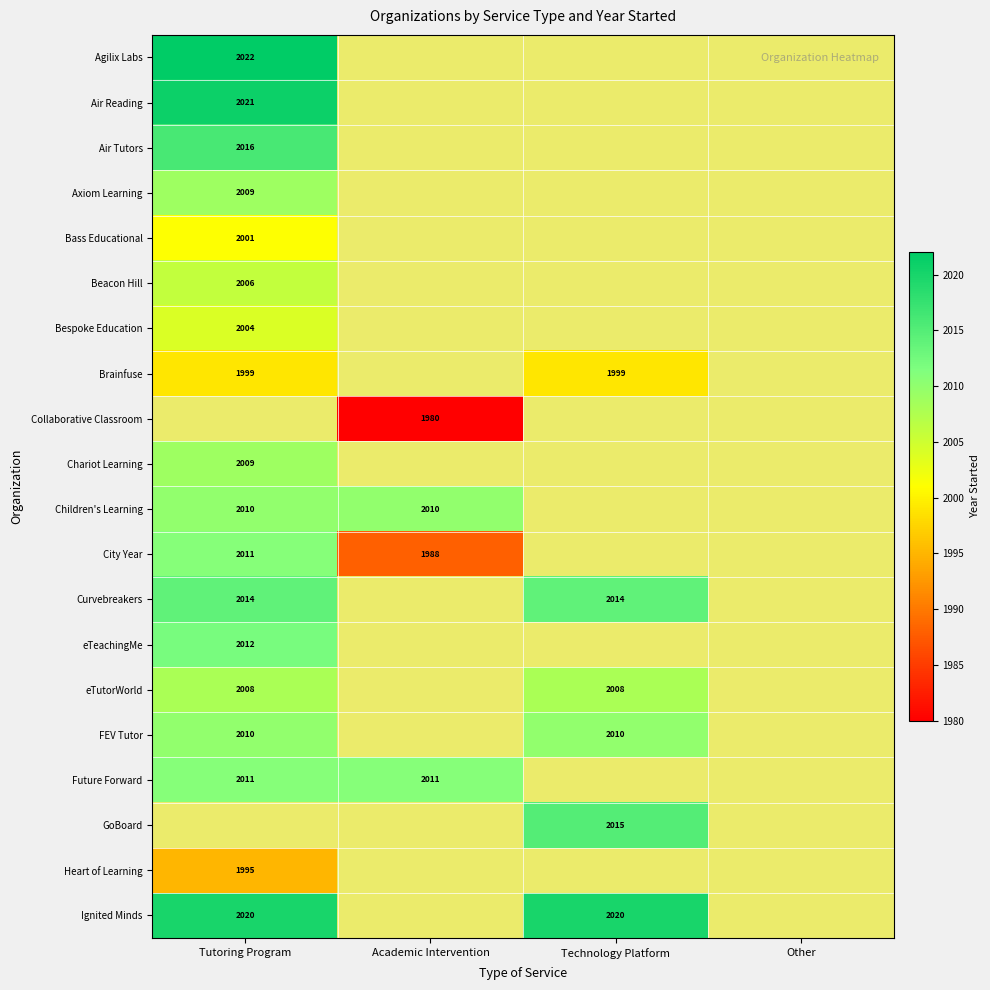

What is the sum of the Children's Learning values at Tutoring Program and Academic Intervention?

4020